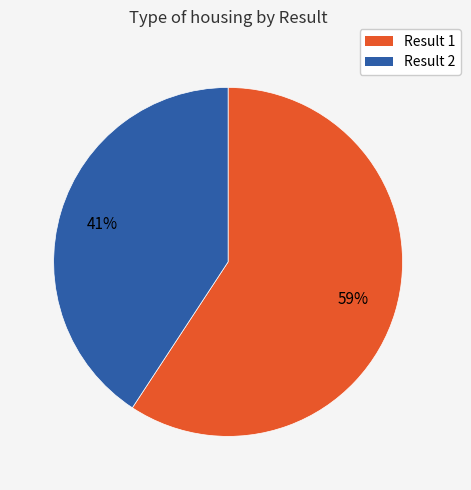

To the nearest percent, what is the difference between the largest and smallest slice percentages?

18%